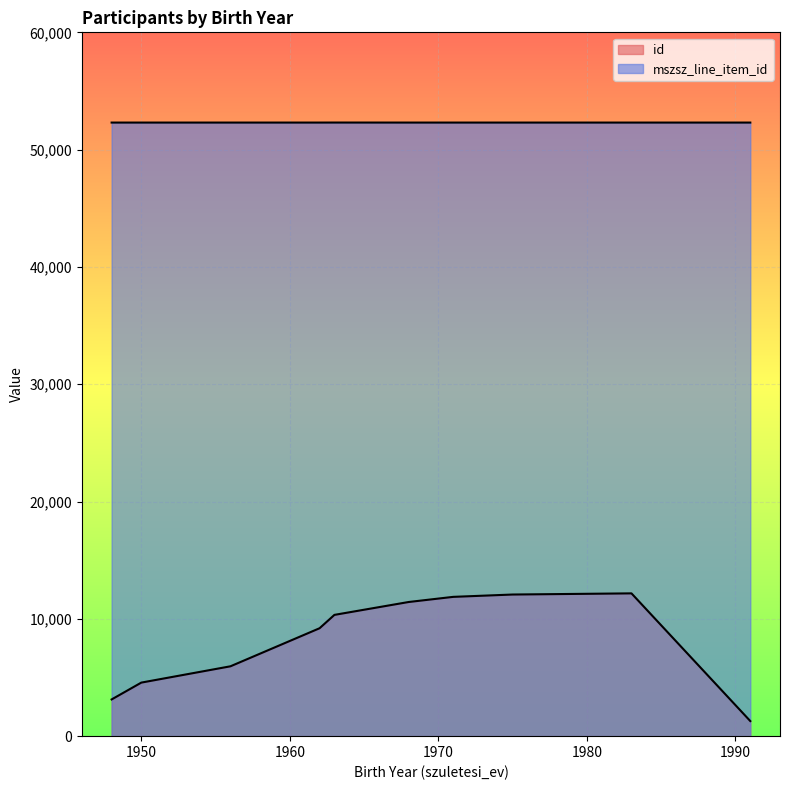

True or false: id and mszsz_line_item_id intersect in this chart.

False